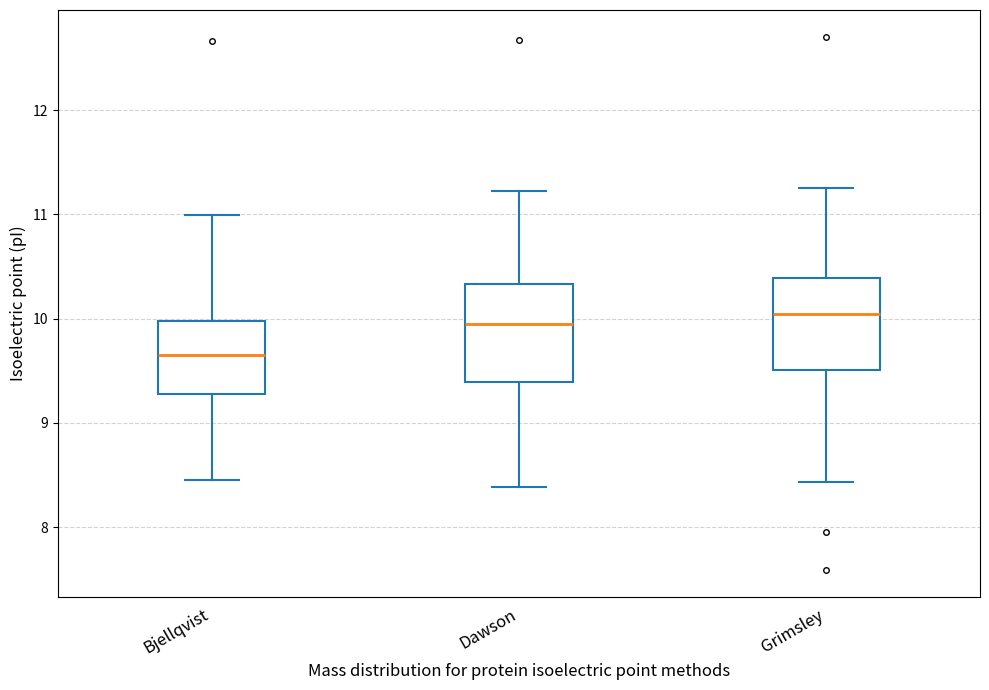

Which box's median line is the lowest?

Bjellqvist